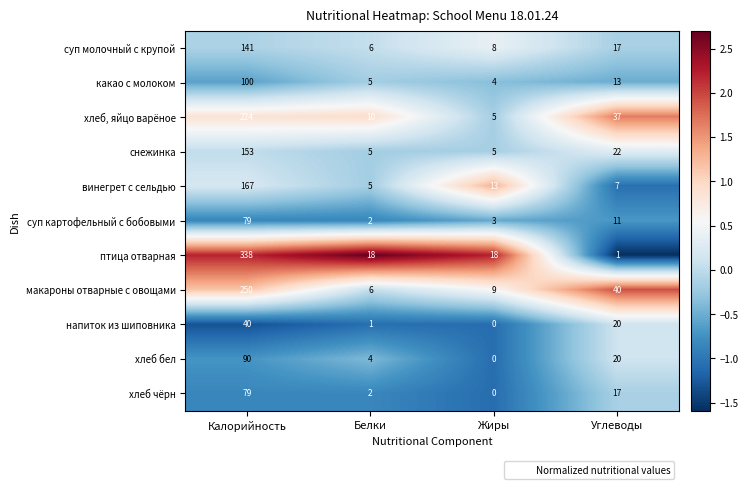

At which category does the chart reach its peak across all series?

Калорийность